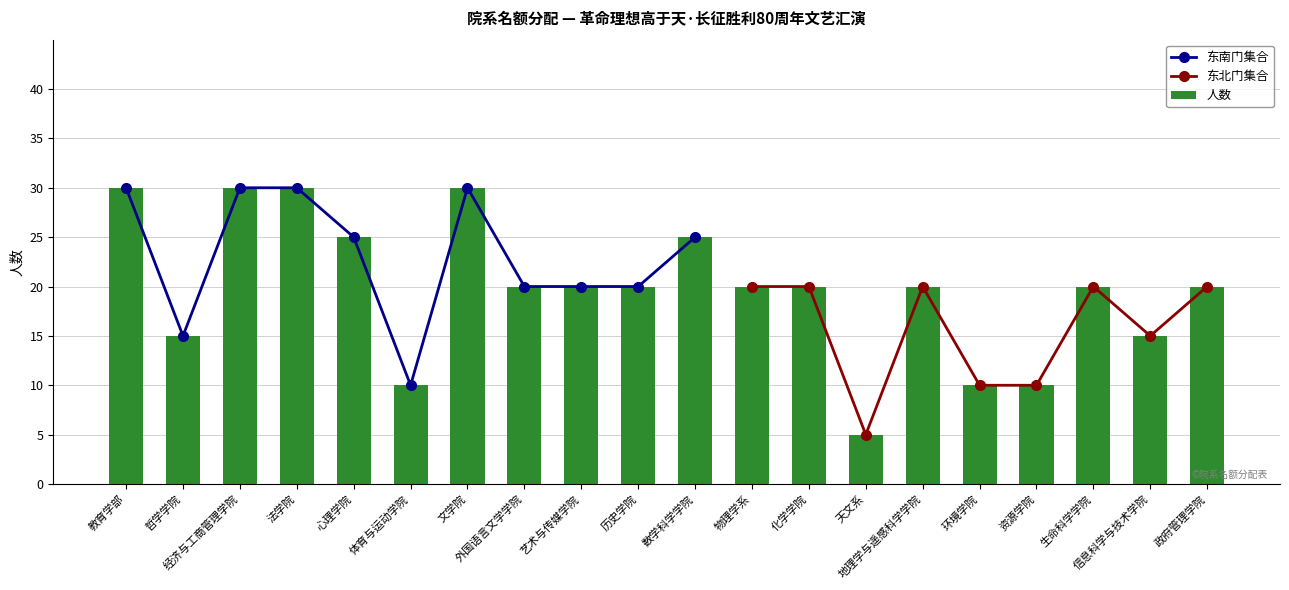

At which label is the value closest to 20?

外国语言文学学院